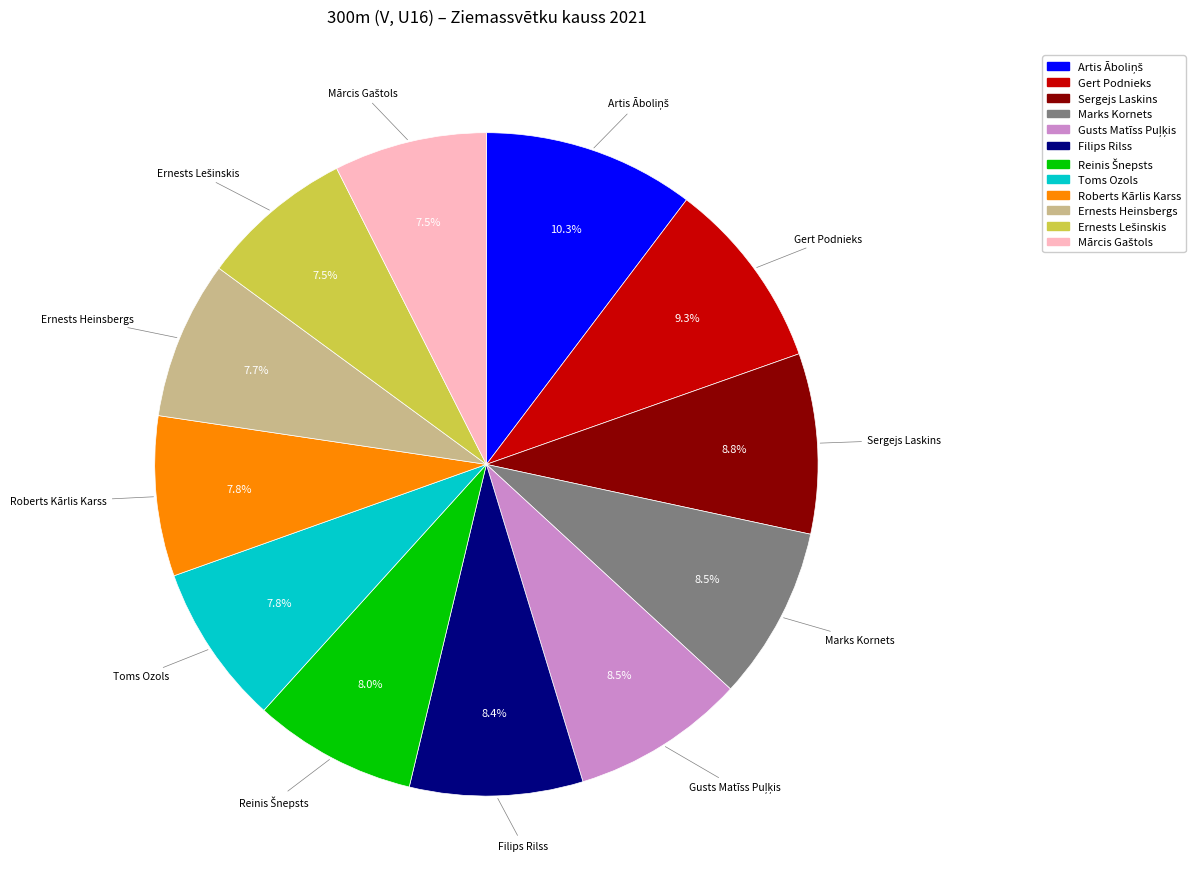

What is the ratio of the value at Toms Ozols to the value at Ernests Heinsbergs?

1.0